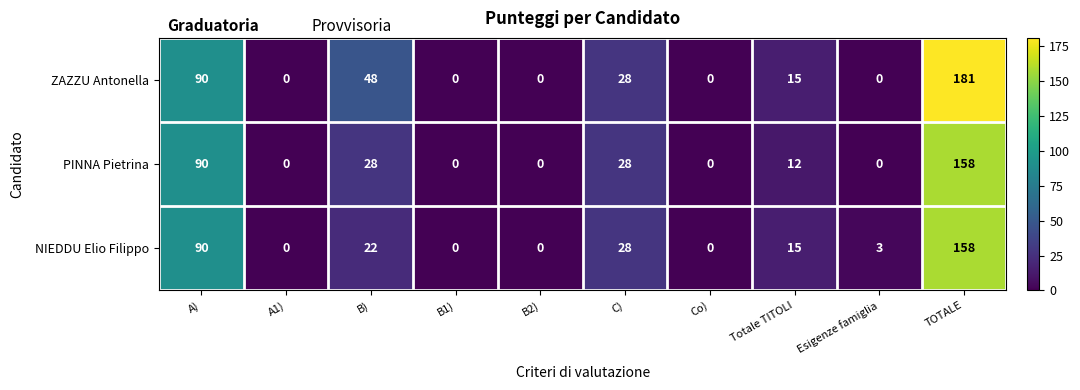

Count the number of data series in this chart.

3